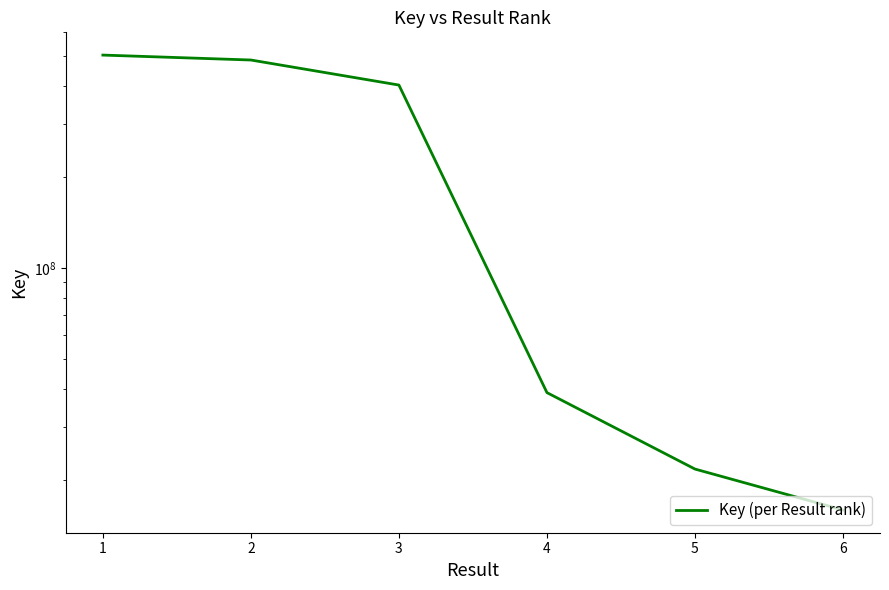

Count the number of categories in the chart.

6